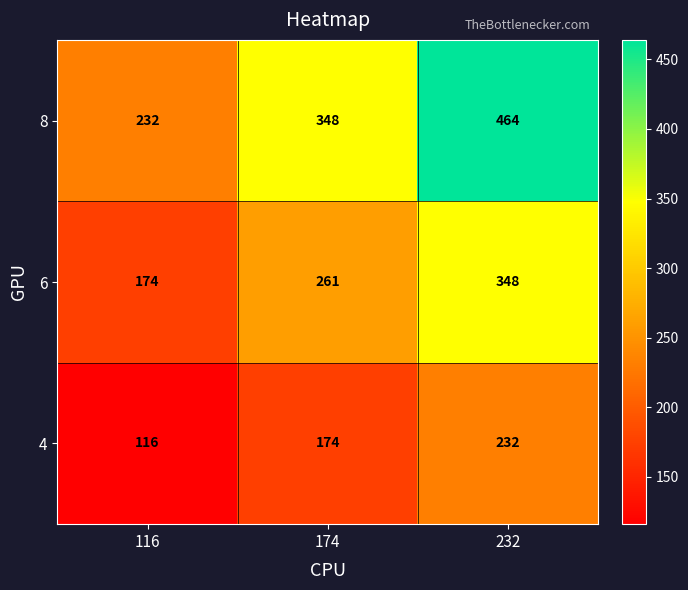

Where is 6 nearest to the value 261?

174